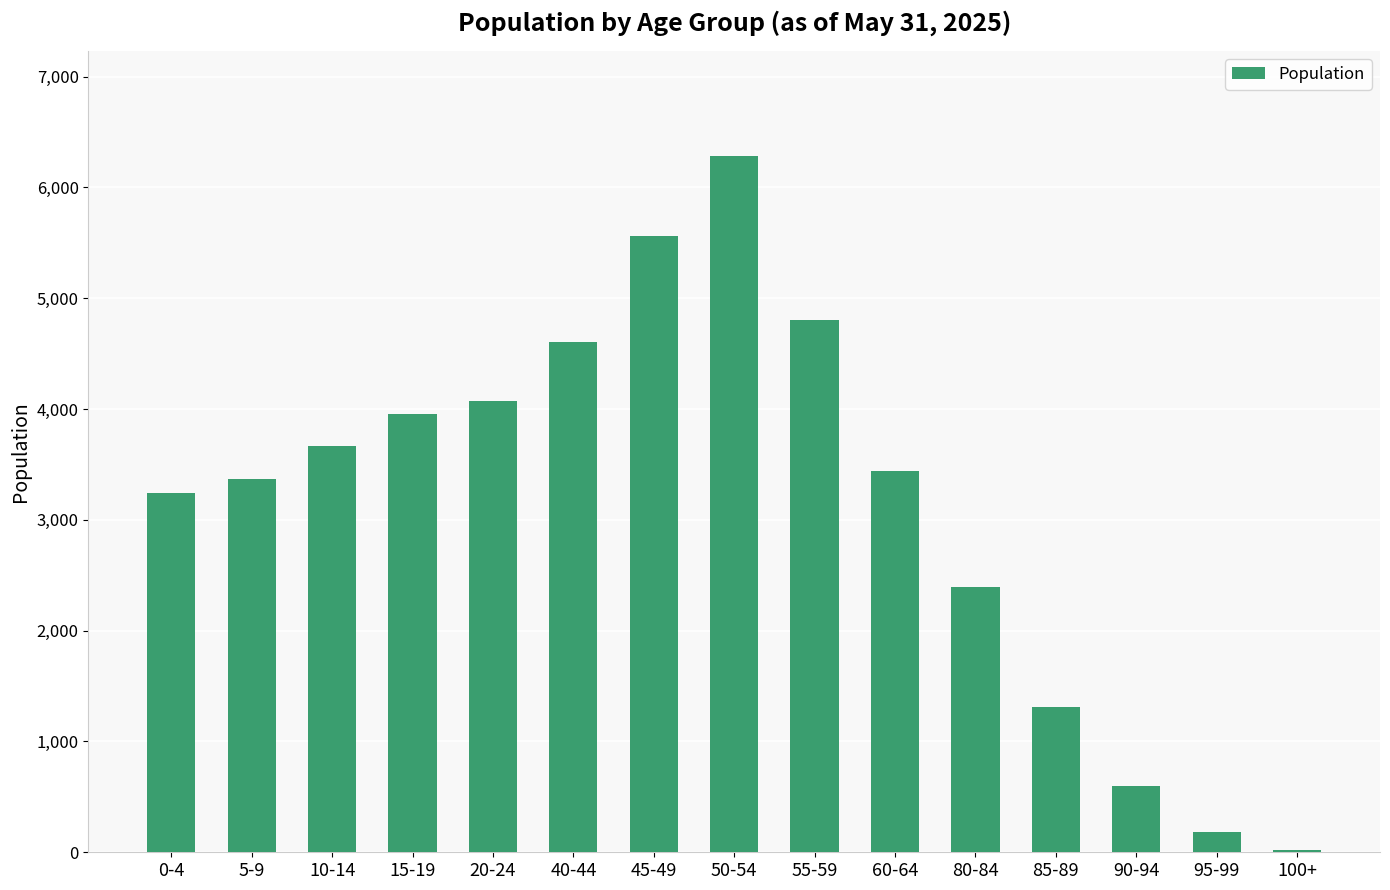

The value at 0-4 is 3243. True or false?

True